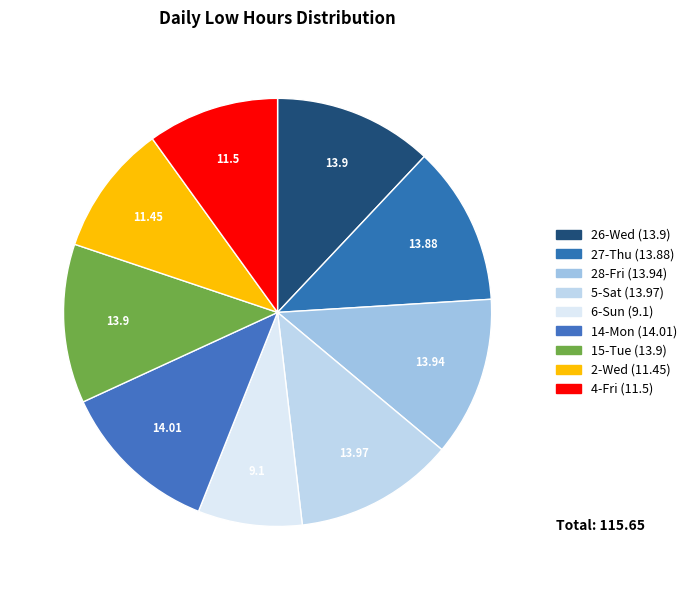

Do 28-Fri and 2-Wed together represent more than half of the pie?

No